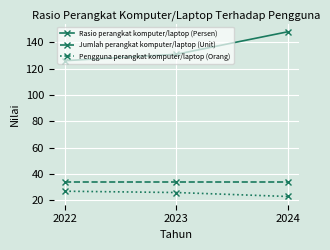

The Jumlah perangkat komputer/laptop (Unit) series shows 34.0 at 2022. True or false?

True